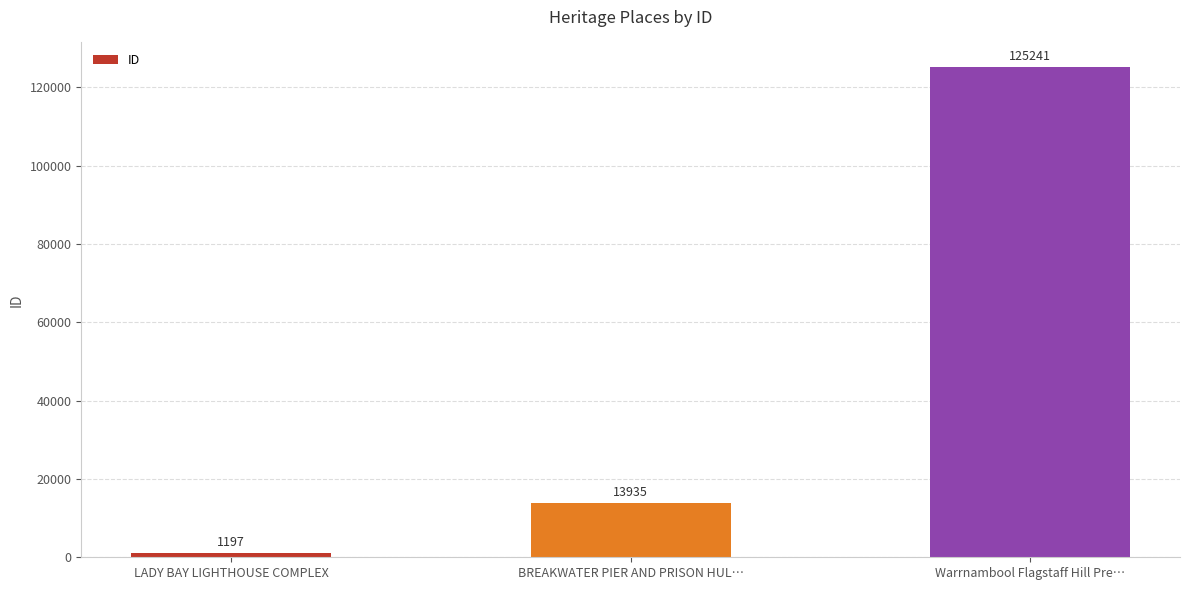

Rank the categories by value from lowest to highest.

LADY BAY LIGHTHOUSE COMPLEX, BREAKWATER PIER AND PRISON HUL…, Warrnambool Flagstaff Hill Pre…